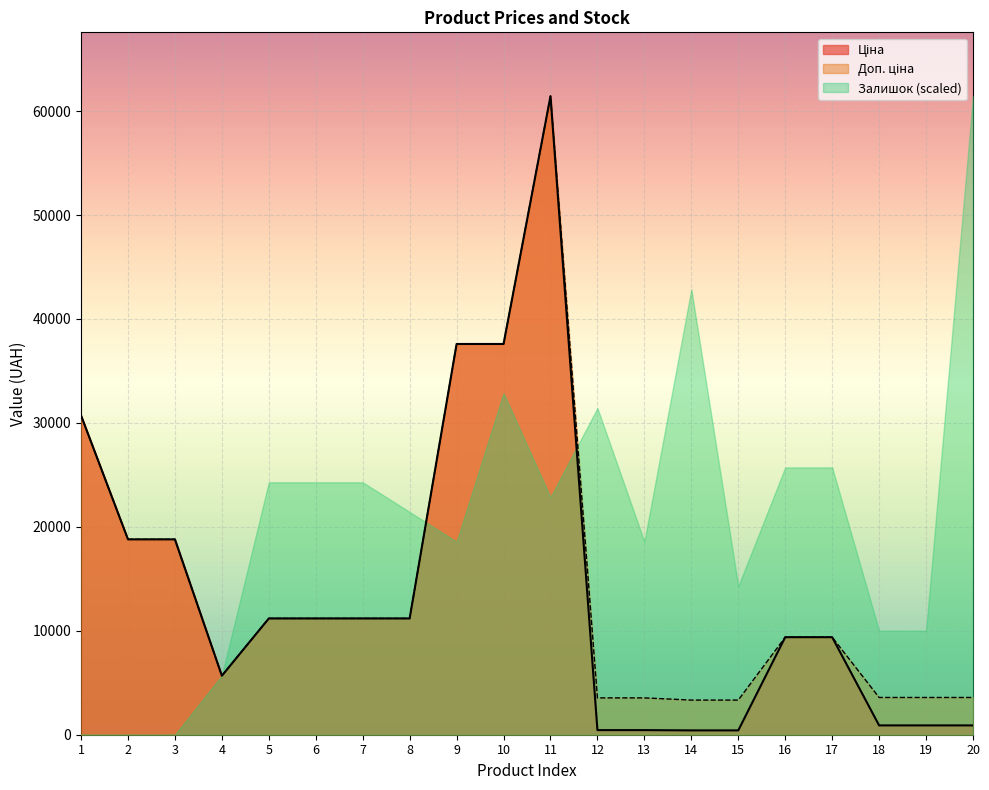

Where does the Ціна series first go above 11188?

1